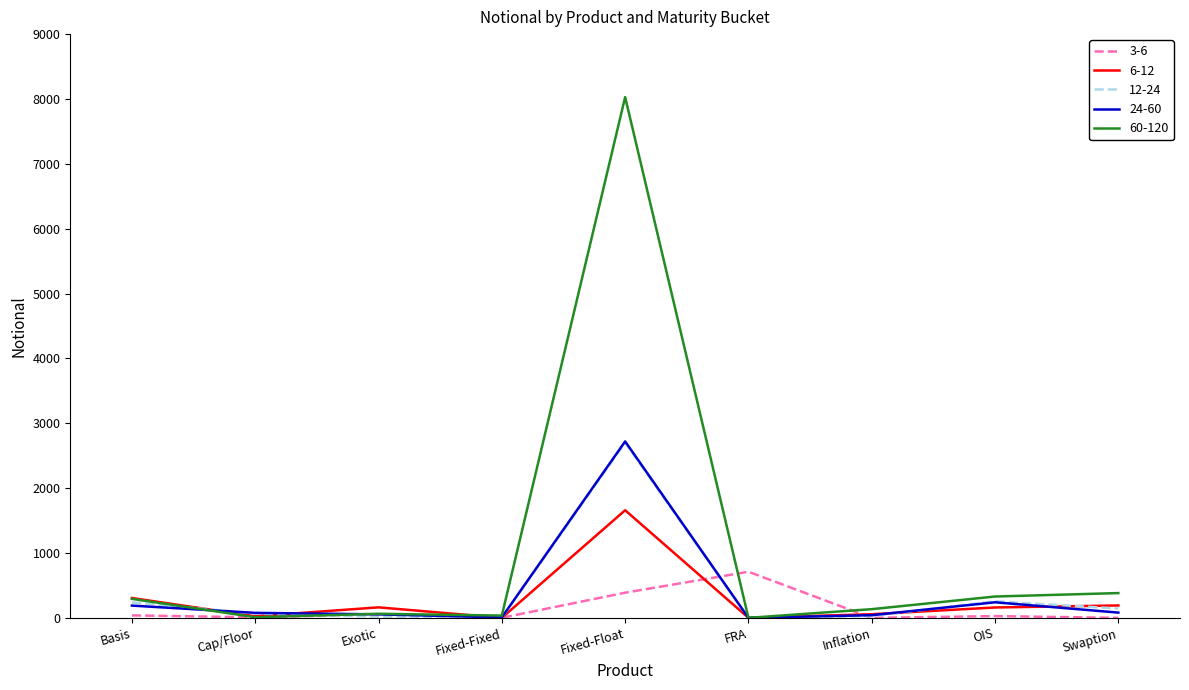

What is the average value of the 24-60 series?

379